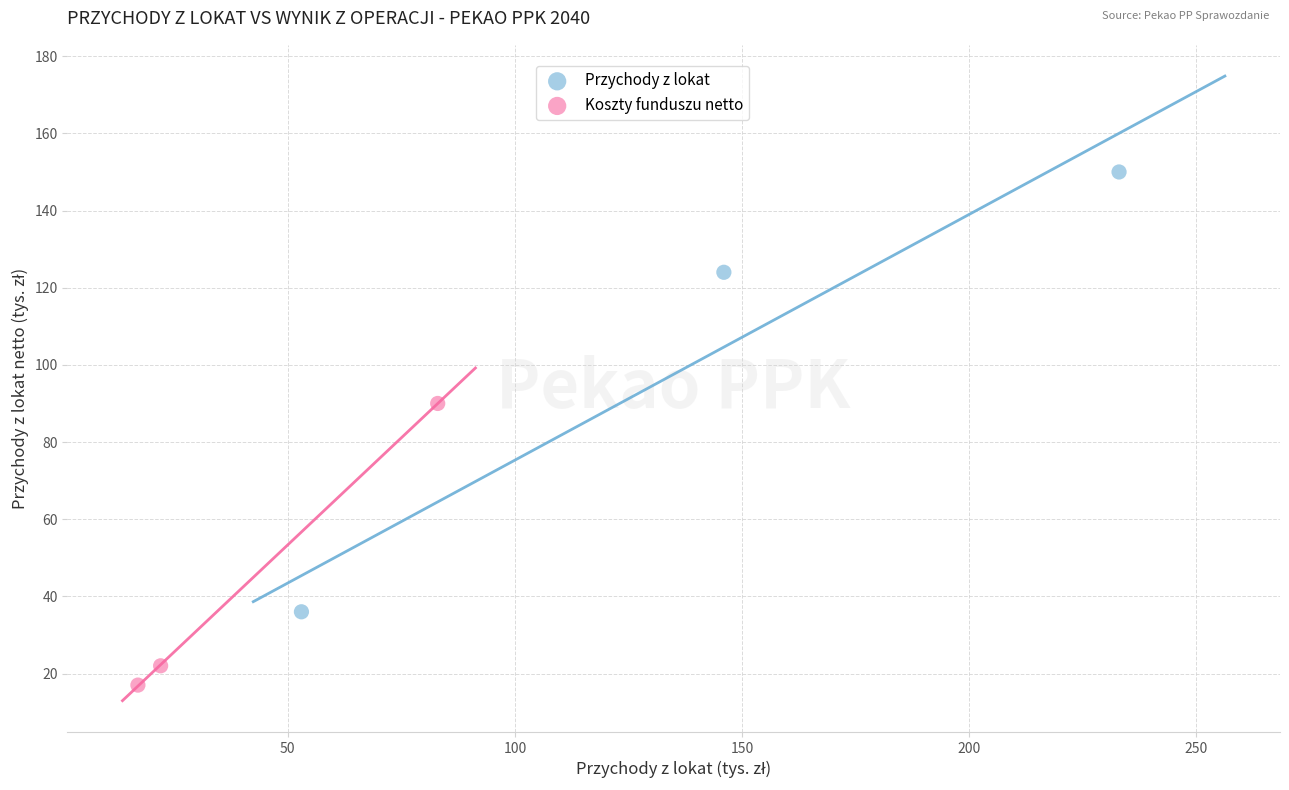

Which series reaches the maximum Y coordinate?

Przychody z lokat